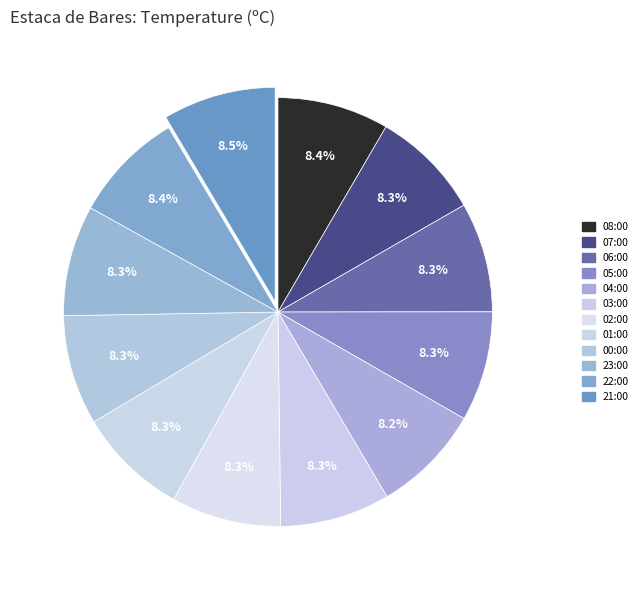

True or false: 23:00 accounts for 8% of the total.

True